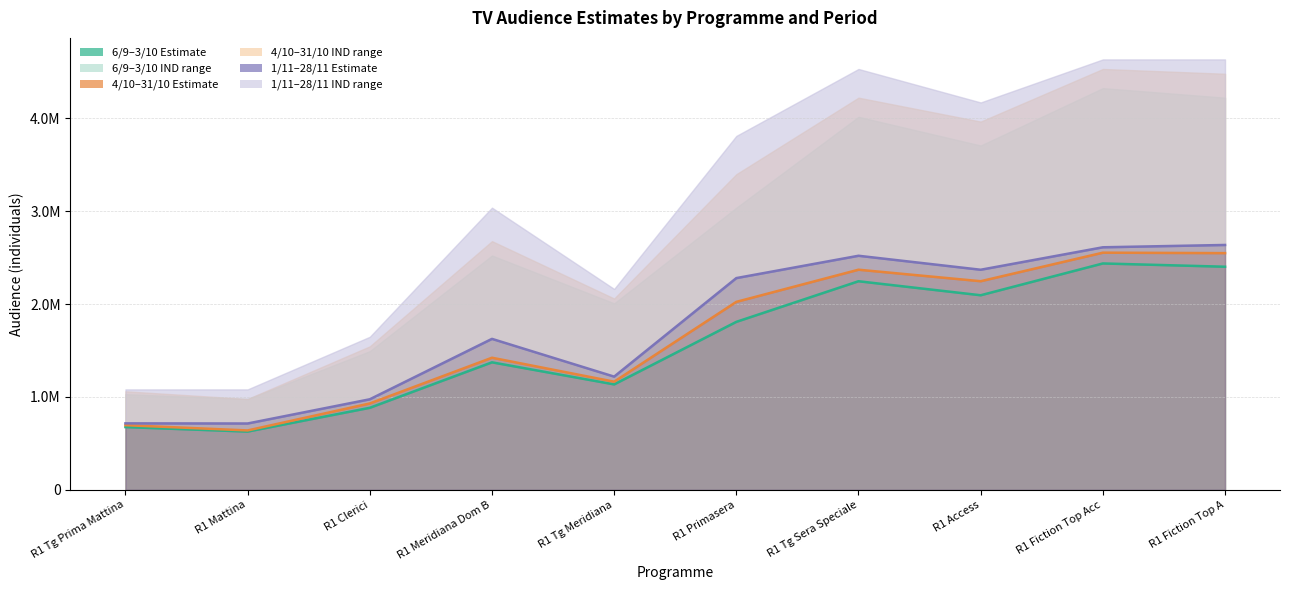

At how many categories does at least one series exceed 1492474?

6